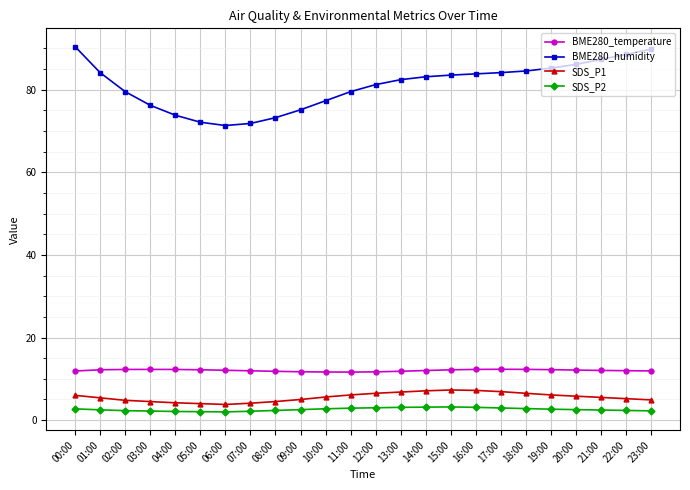

Is the value of BME280_humidity at 20:00 greater than the value of BME280_temperature at 10:00?

Yes